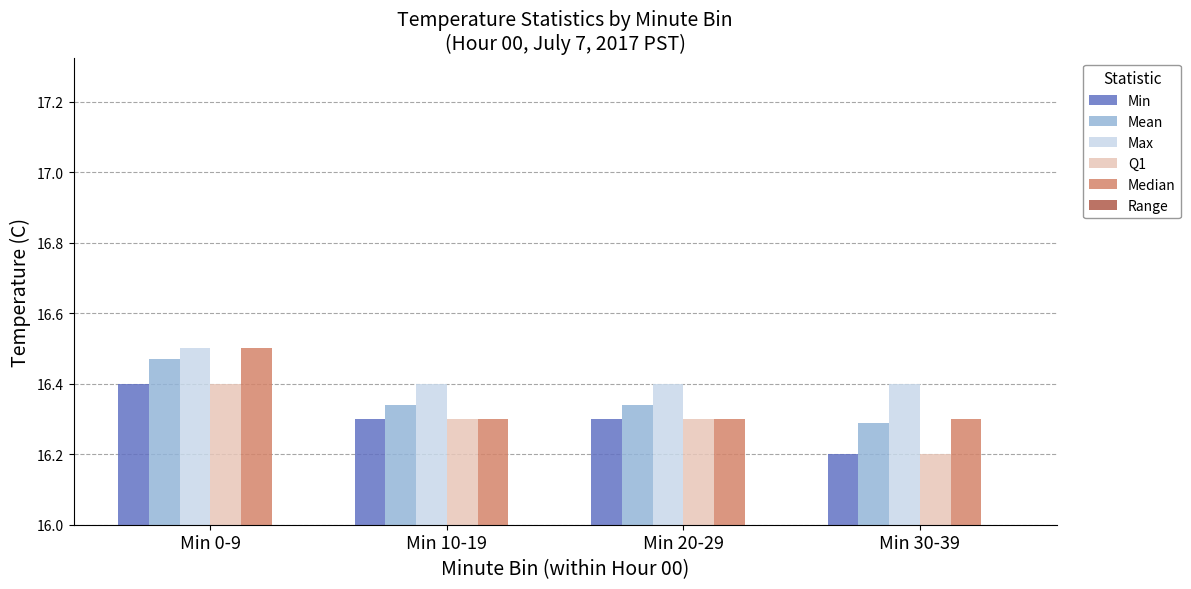

The Q1 series shows 16.3 at Min 20-29. True or false?

True